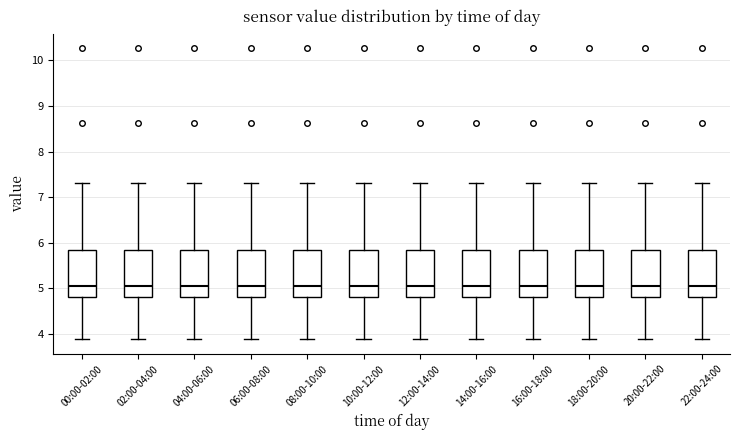

Where does the median line of the box for 10:00-12:00 sit on the y-axis? The values are not printed on the chart, so give them approximately, as read against the axis.

5.1